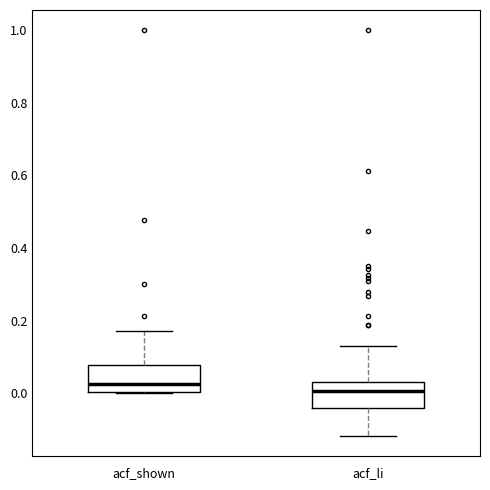

Where does the median line of the box for acf_li sit on the y-axis? The values are not printed on the chart, so give them approximately, as read against the axis.

0.00